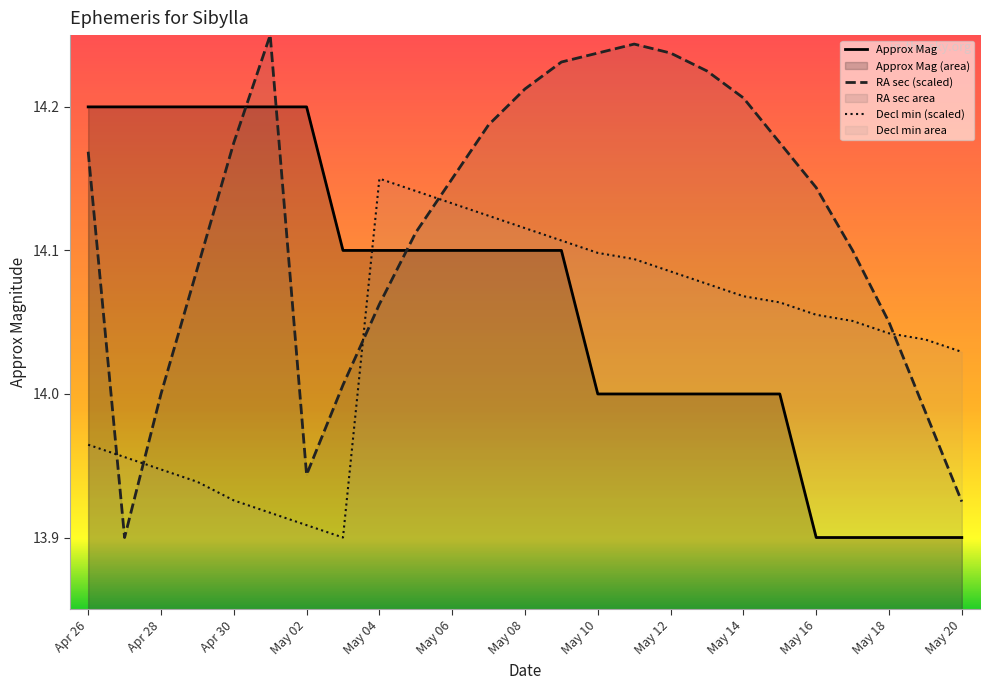

What is the label of the 22nd point from the right?

Apr 29